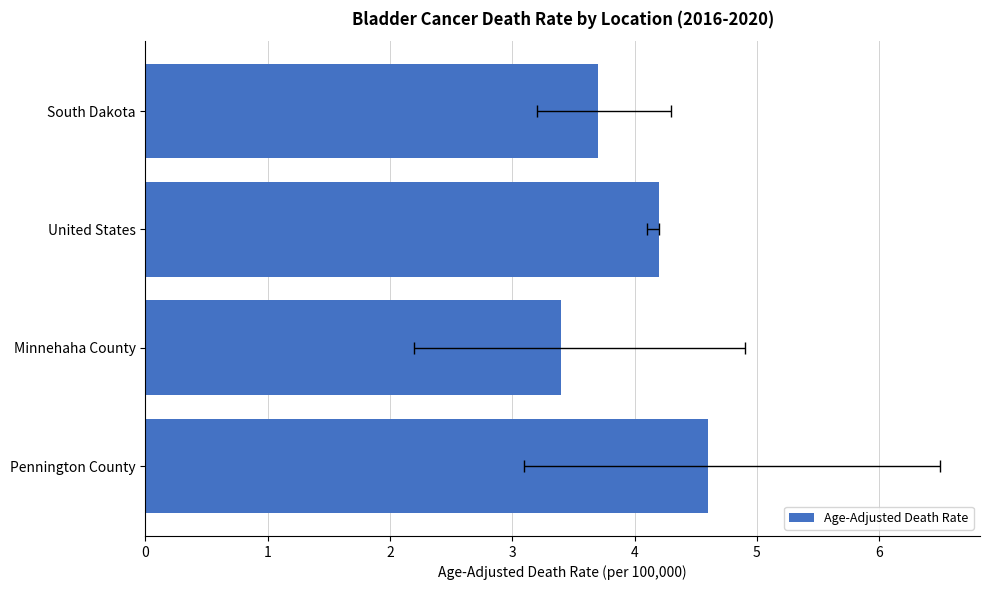

Reading right to left, list all the values displayed in this chart.

4.6	3.4	4.2	3.7